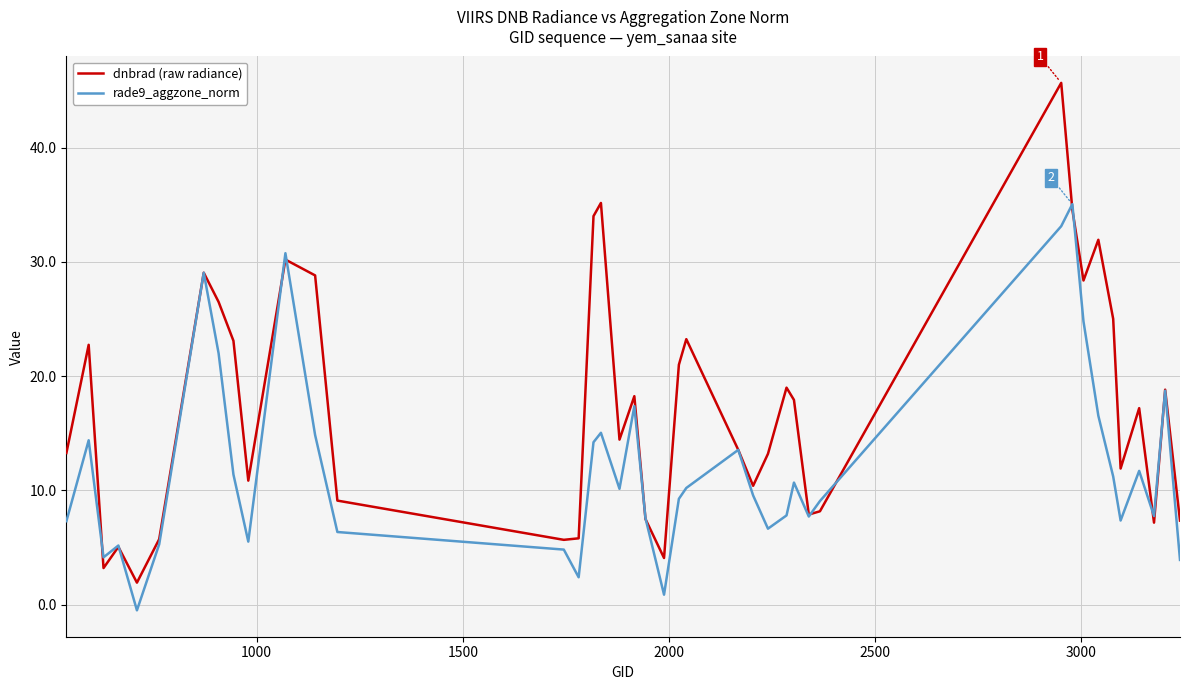

Which series has the largest range (max minus min)?

dnbrad (raw radiance)